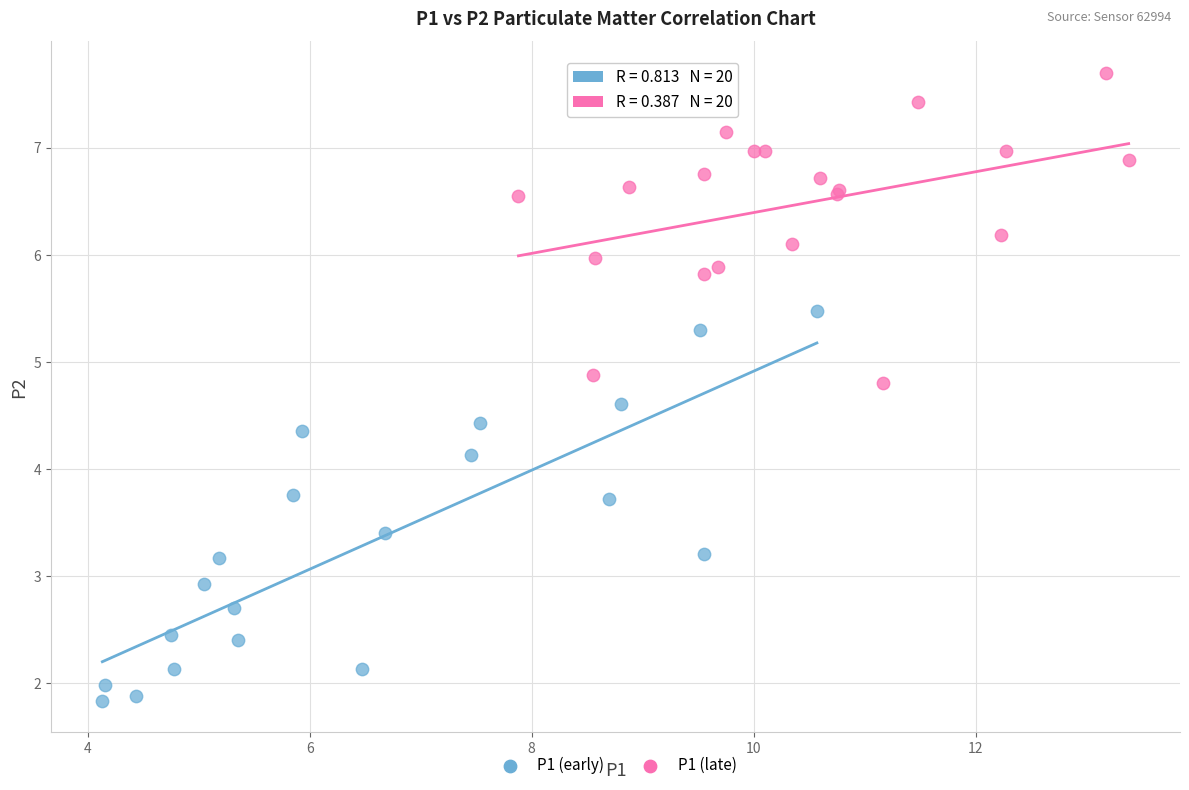

What are all the series names shown in the legend?

P1 (early), P1 (late)